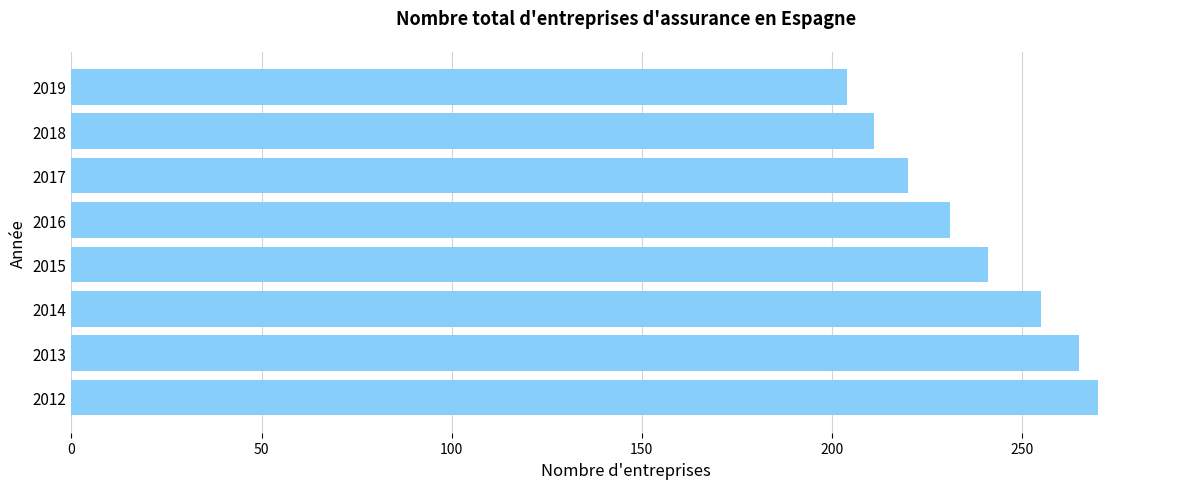

At which category does the chart reach its minimum across all series?

2019